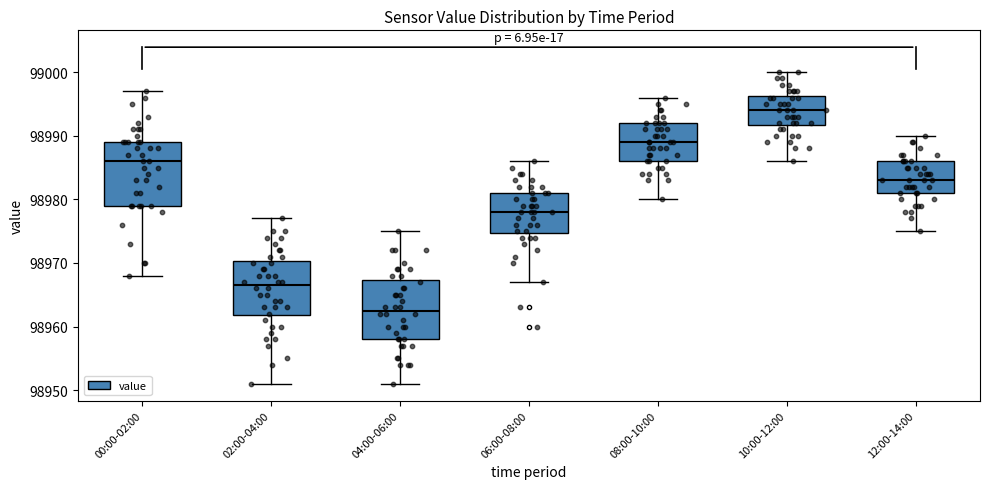

Which box has the highest median line?

10:00-12:00